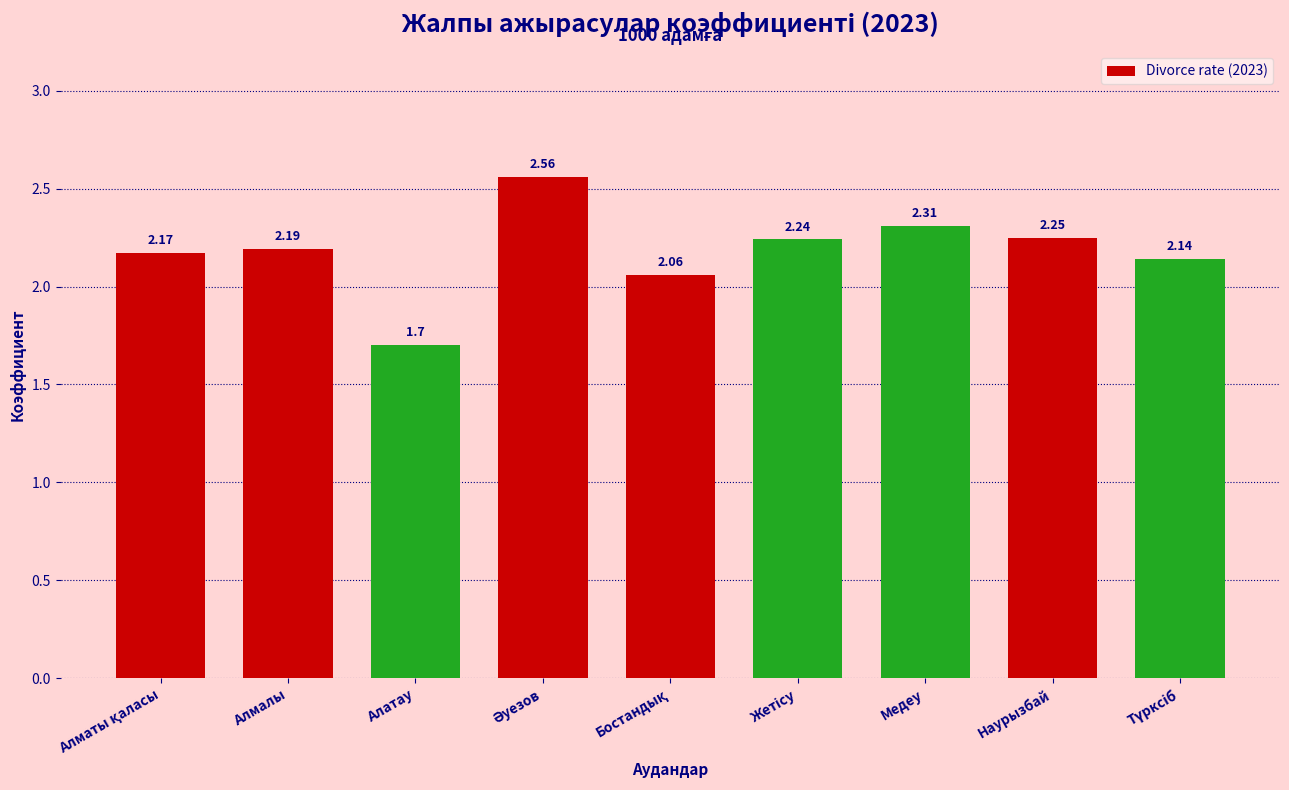

What is the change in value from Алмалы to Алатау?

-0.5